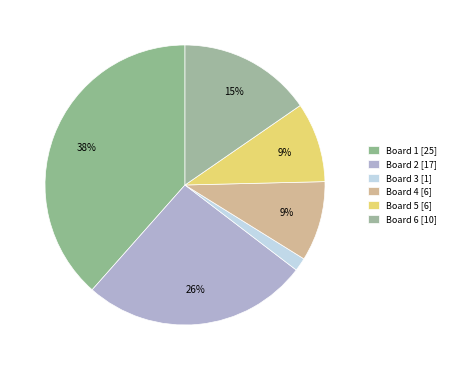

How many segments does this pie chart have?

6